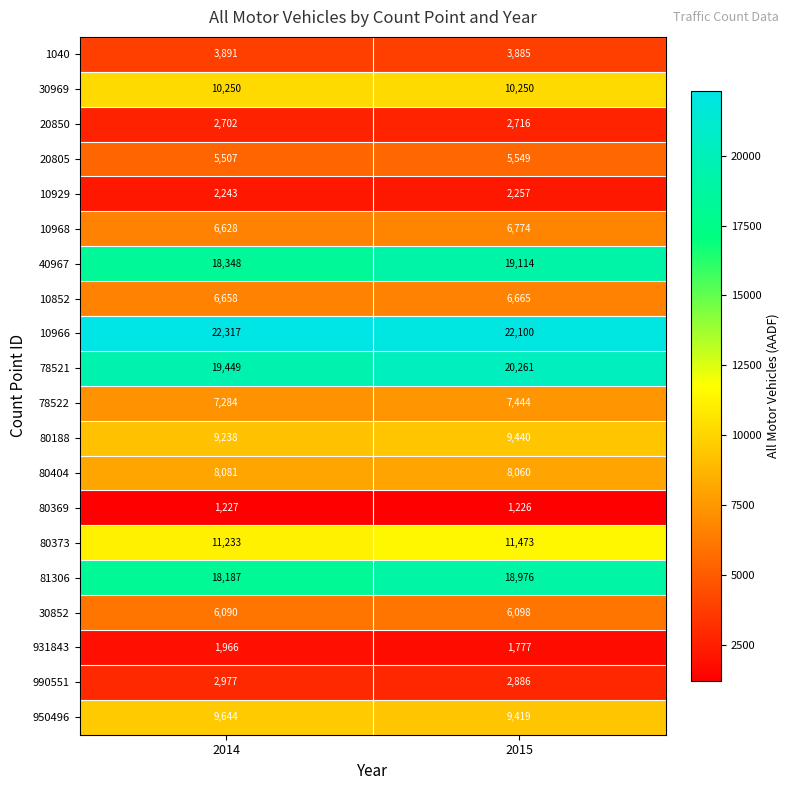

Is it true that 78521 equals 19449 at 2014?

True